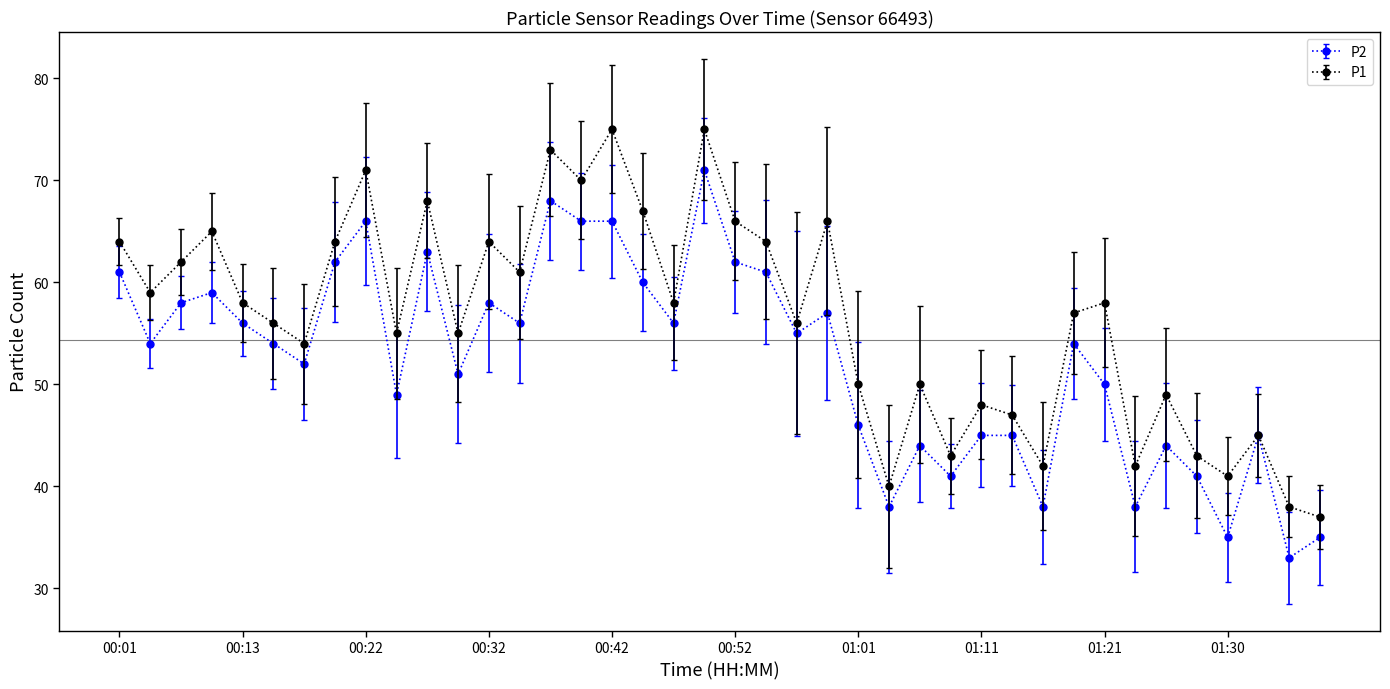

What is the value of the P2 point at the 31st from the left?

38